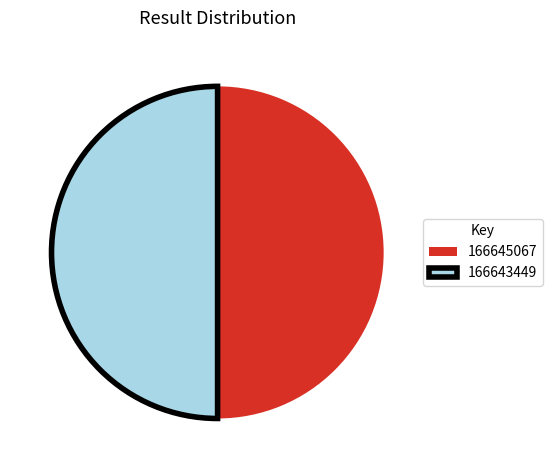

What is the ratio of the value at 166643449 to the value at 166645067?

1.0